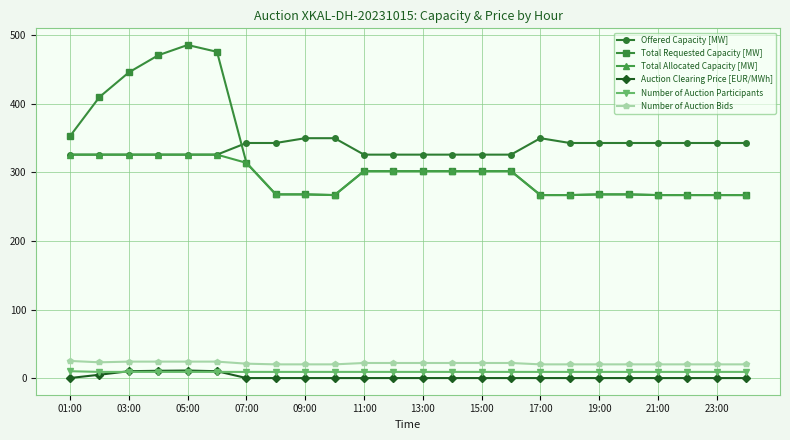

What is the maximum value shown in the chart?

486.0